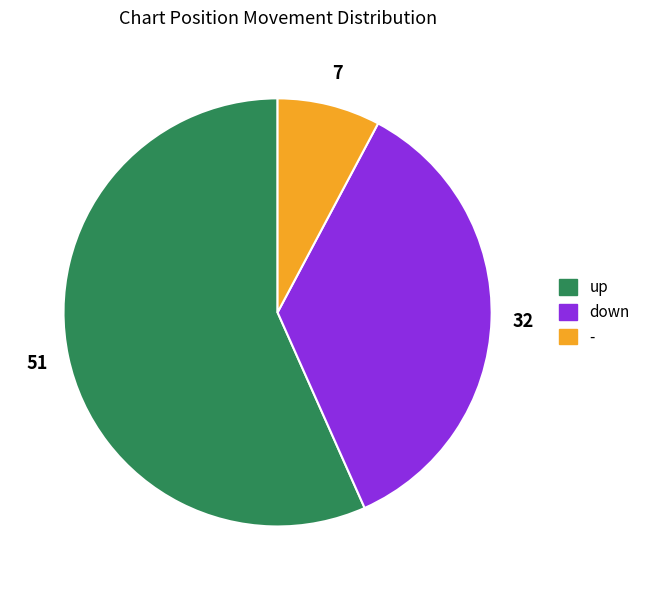

Rank the categories by value from highest to lowest.

up, down, -